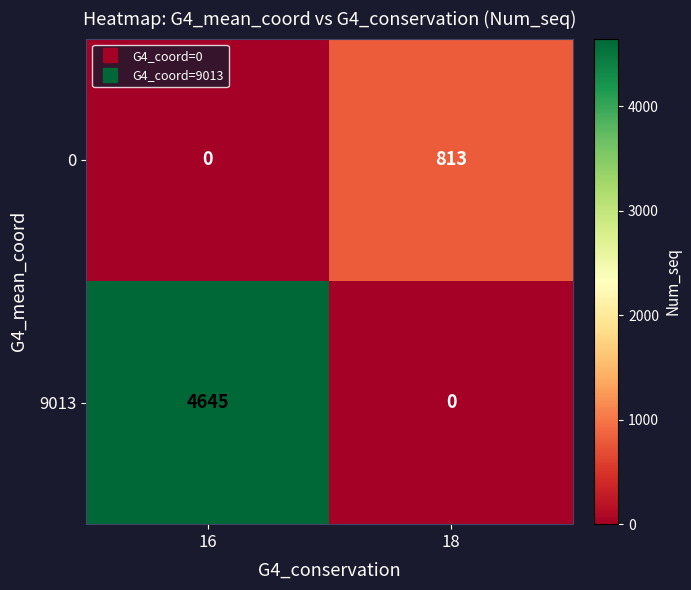

At which category does the chart reach its peak across all series?

16